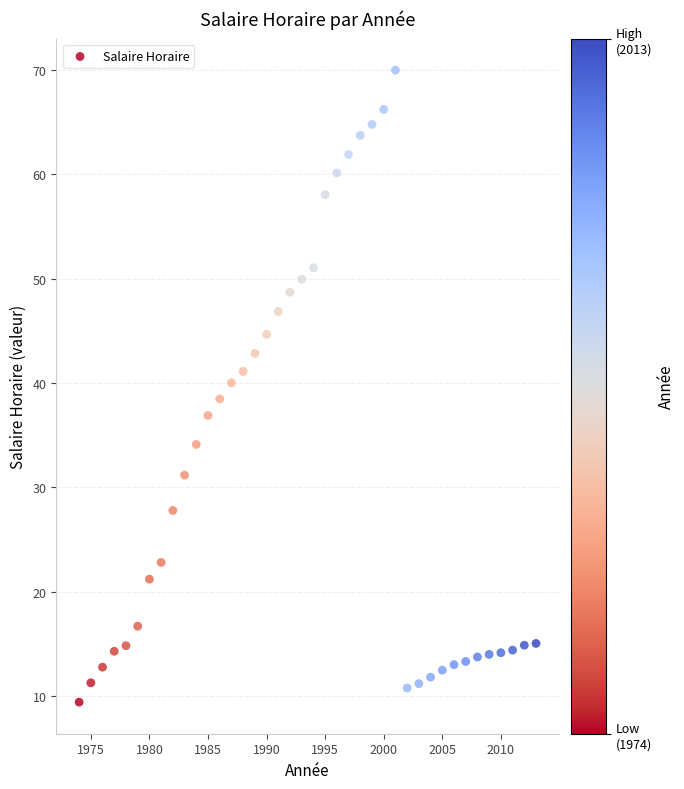

What is the range of Y values (max minus min)?

60.5